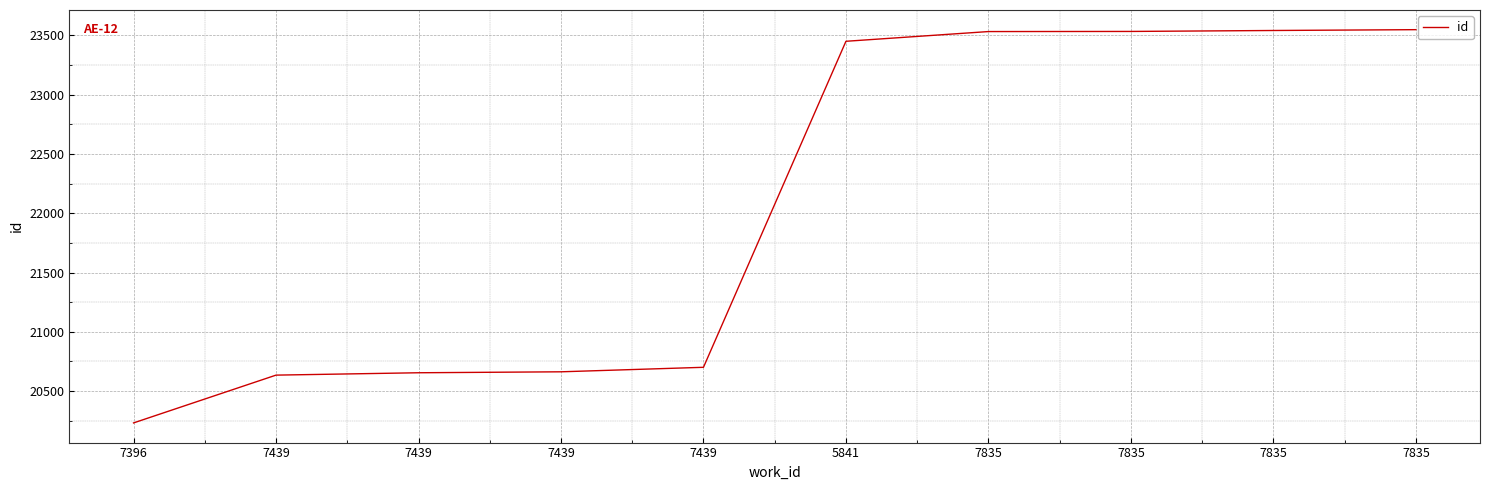

How many distinct data groups are displayed?

1